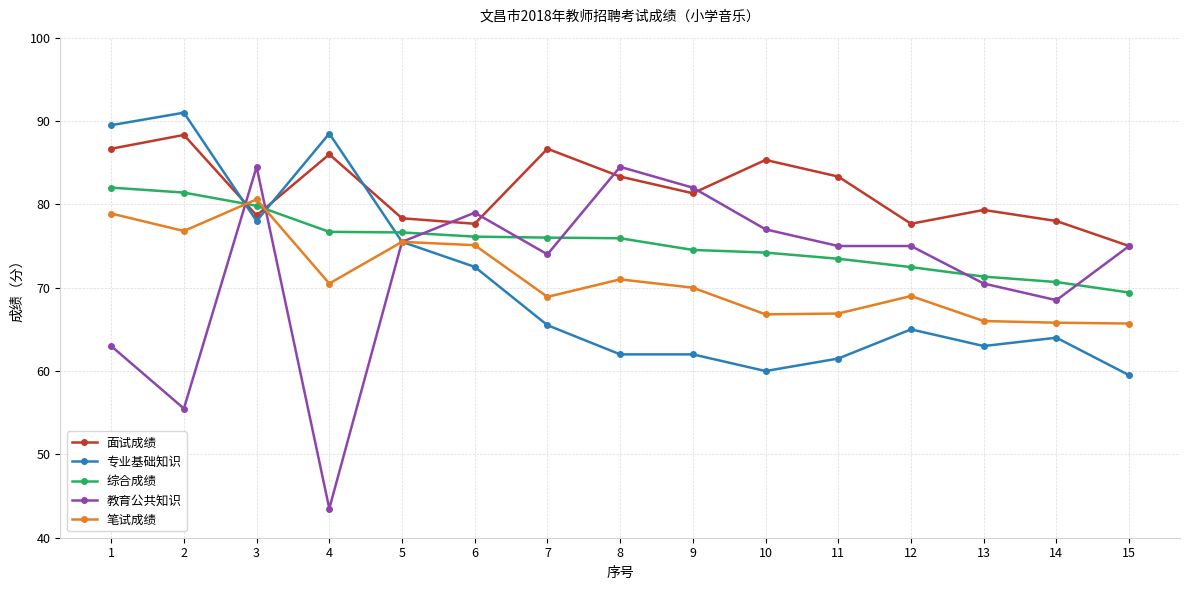

Is it true that 笔试成绩 equals 75.5 at 5?

True